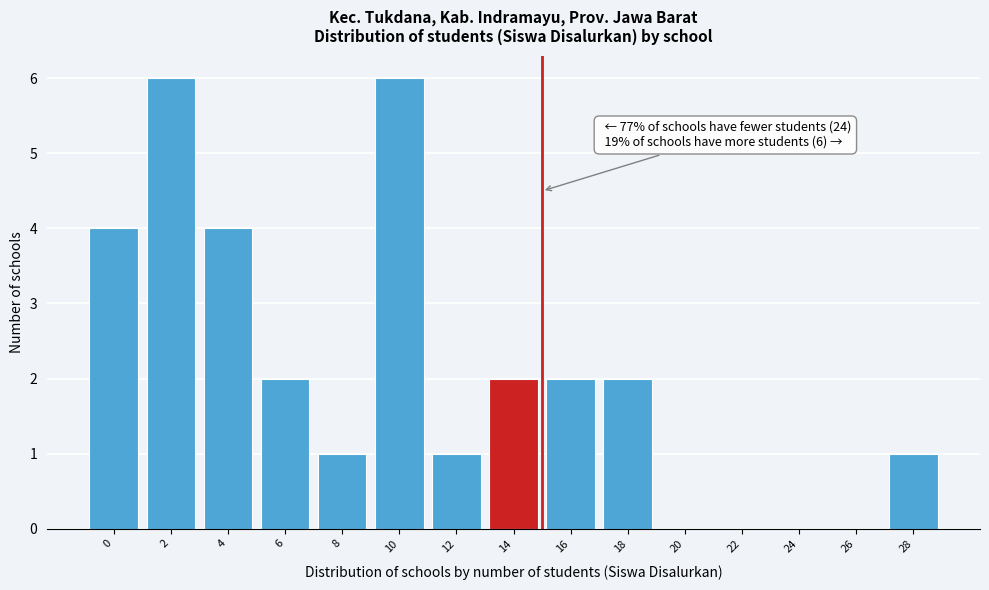

Reading left to right, extract all data points from this chart.

0=4	2=6	4=4	6=2	8=1	10=6	12=1	14=2	16=2	18=2	20=0	22=0	24=0	26=0	28=1